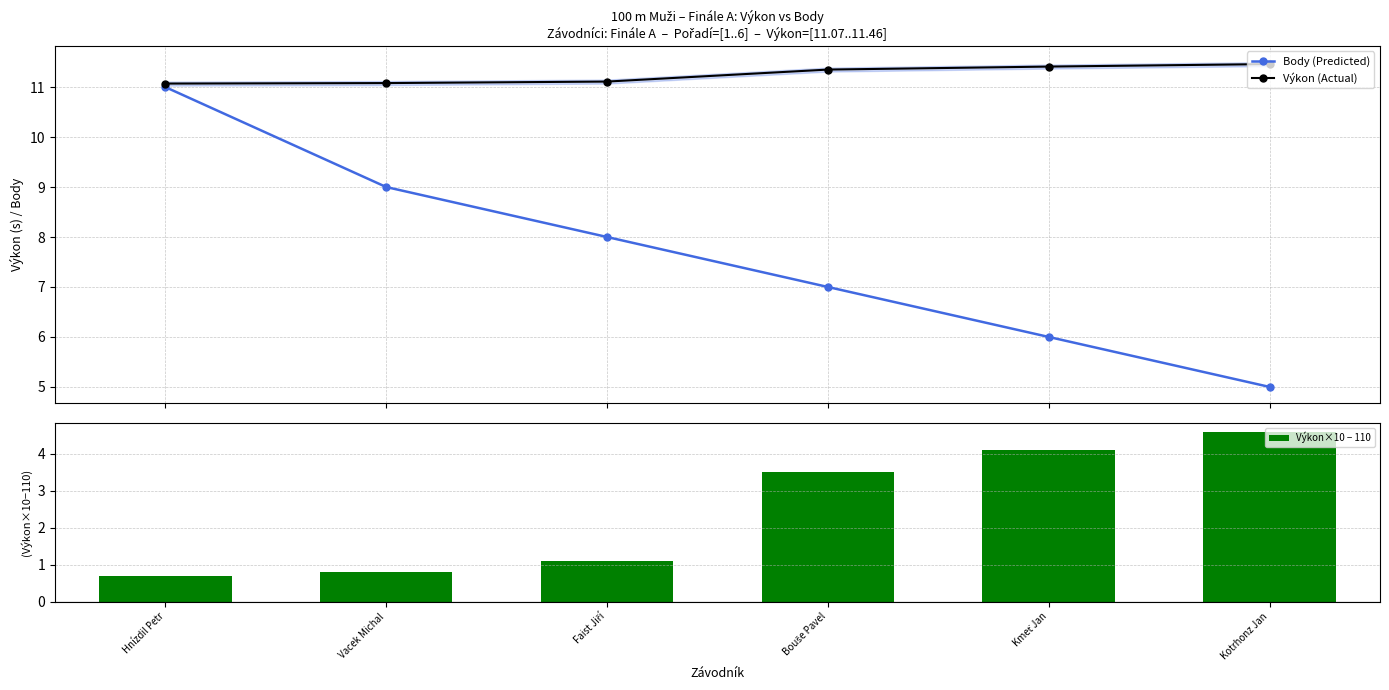

Are the bars grouped side by side (vs. stacked)?

Yes